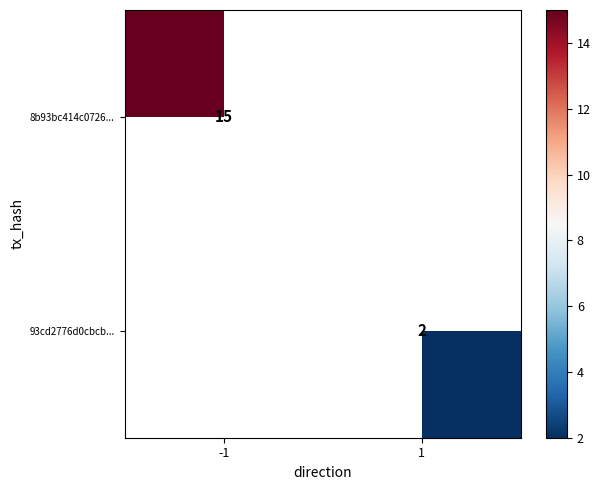

Is it true that 8b93bc414c0726... equals 3.7 at -1?

False